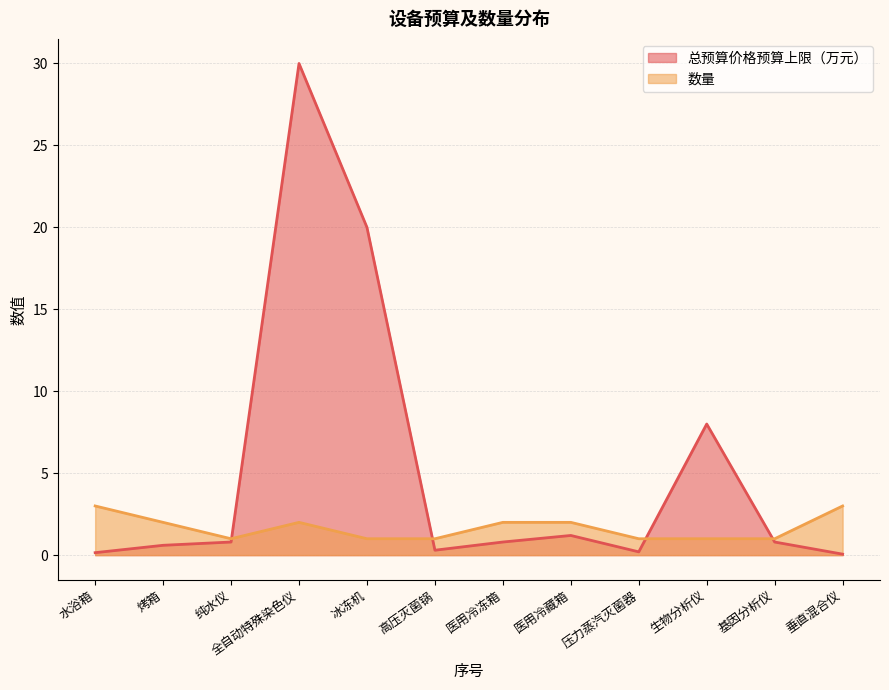

What is the average value of the 数量 series?

1.7